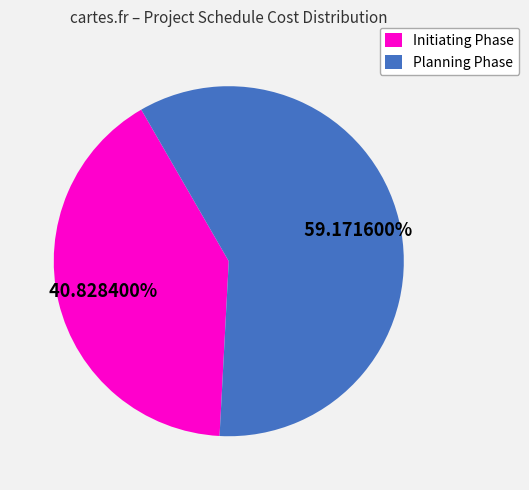

Do Initiating Phase and Planning Phase together represent more than half of the pie?

Yes